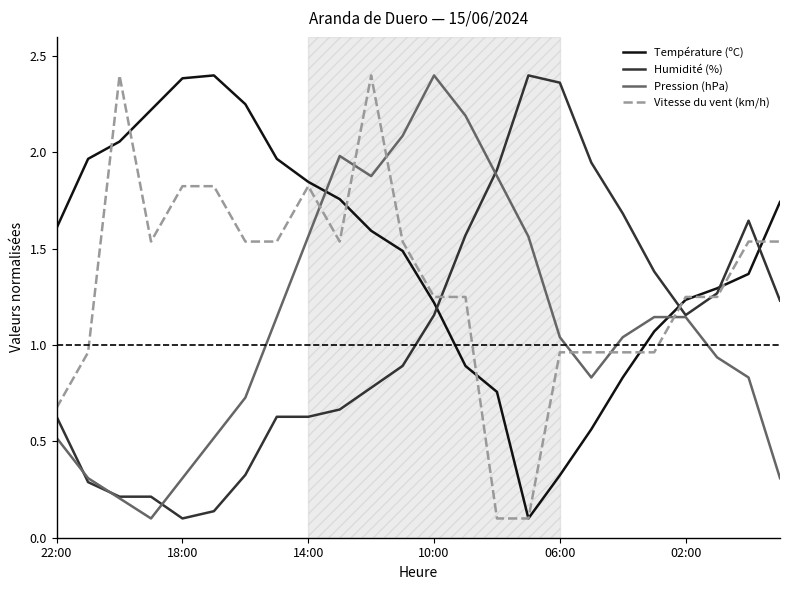

Which series has the largest total across all categories?

Température (ºC)